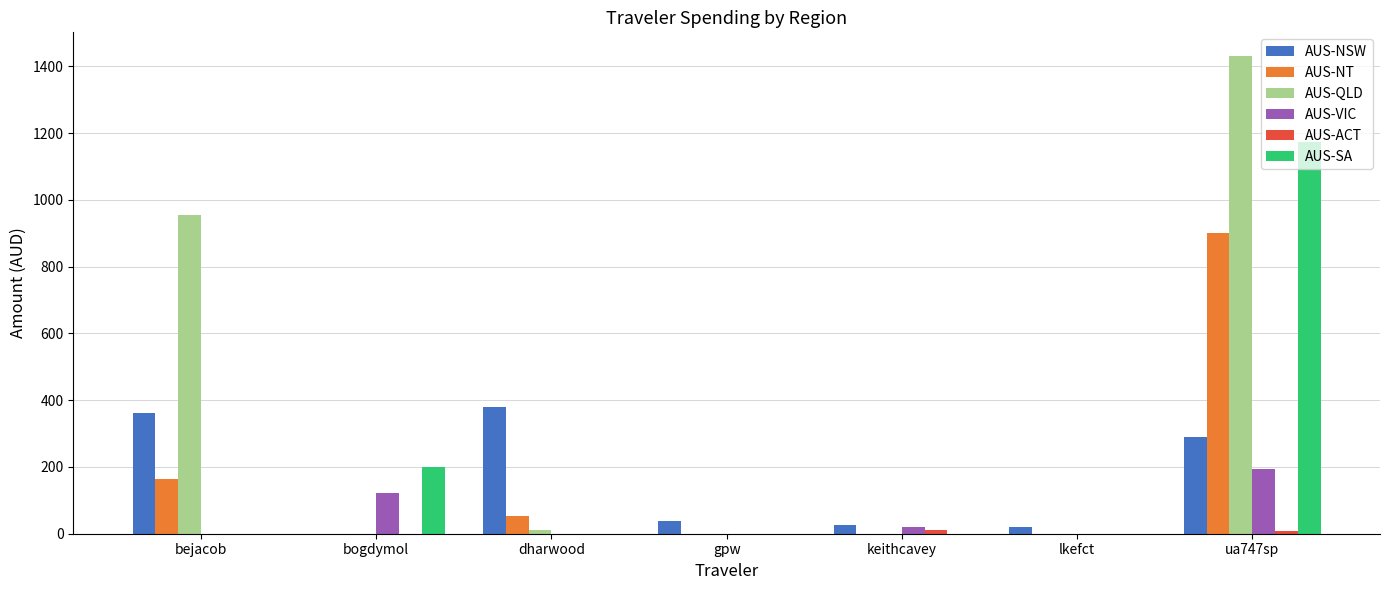

Which category has the highest value across all series?

ua747sp